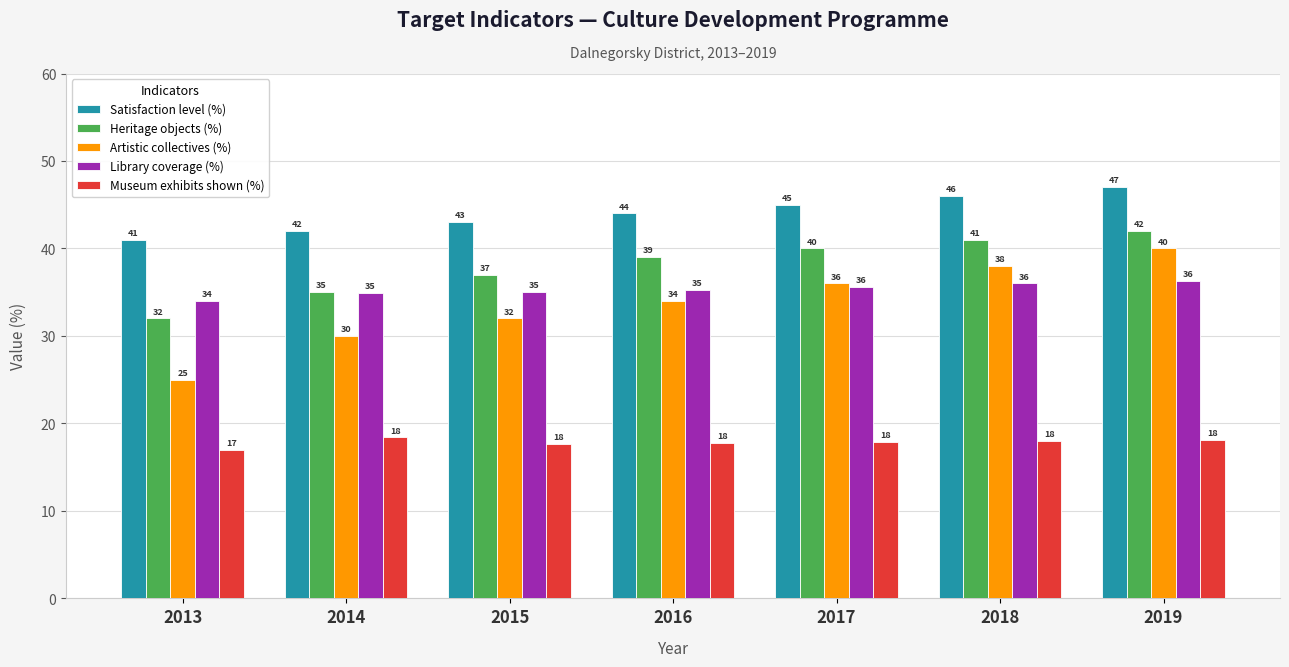

The value of Satisfaction level (%) at 2018 is 64.3. True or false?

False